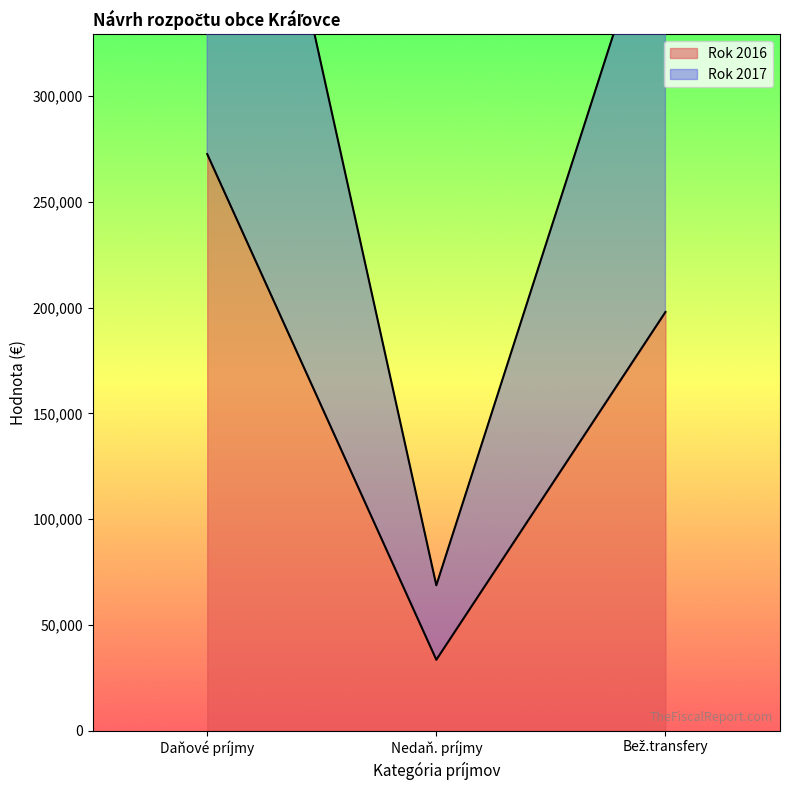

Reading left to right, list all the values displayed in this chart.

Rok 2016: 272513.8	33518.1	197880.0
Rok 2017: 558652.8	68712.1	405652.0